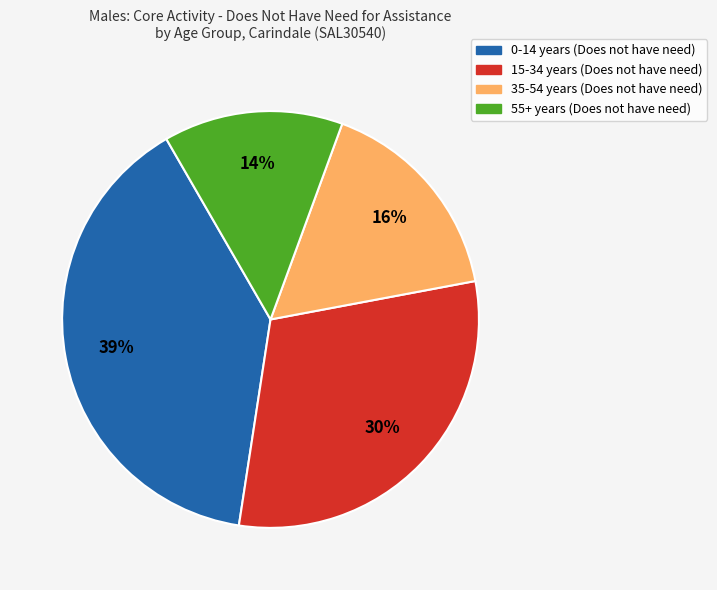

Is there a majority slice in this chart?

No